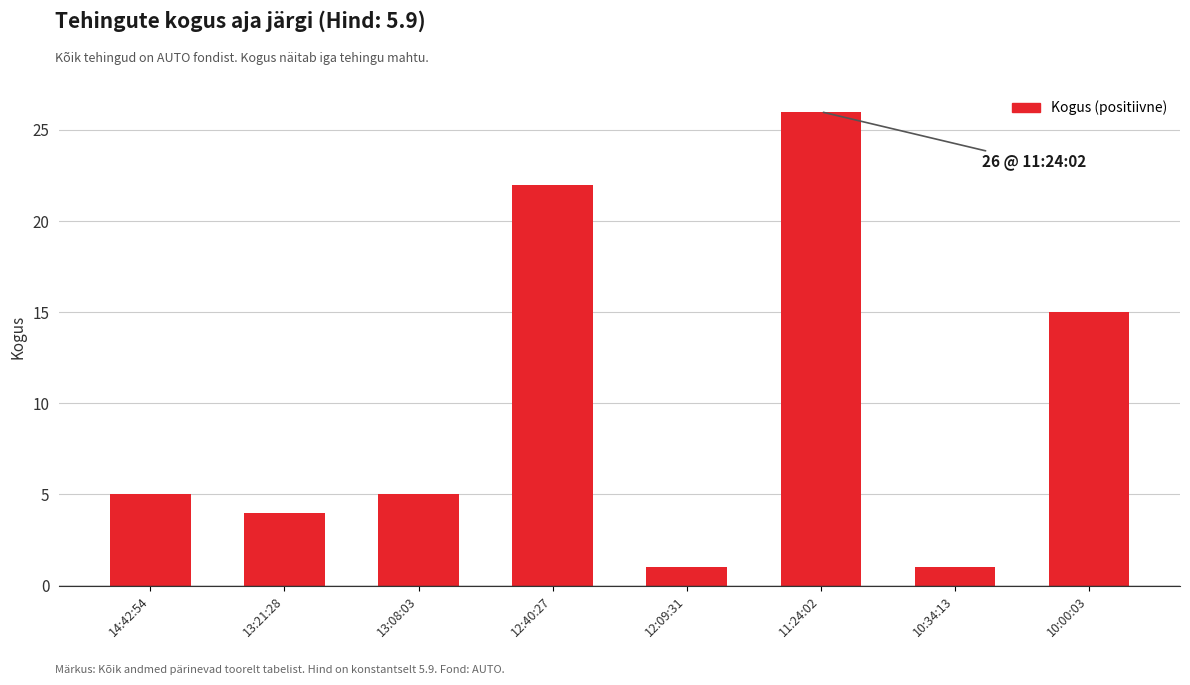

What is the value of the 4th bar from the left?

22